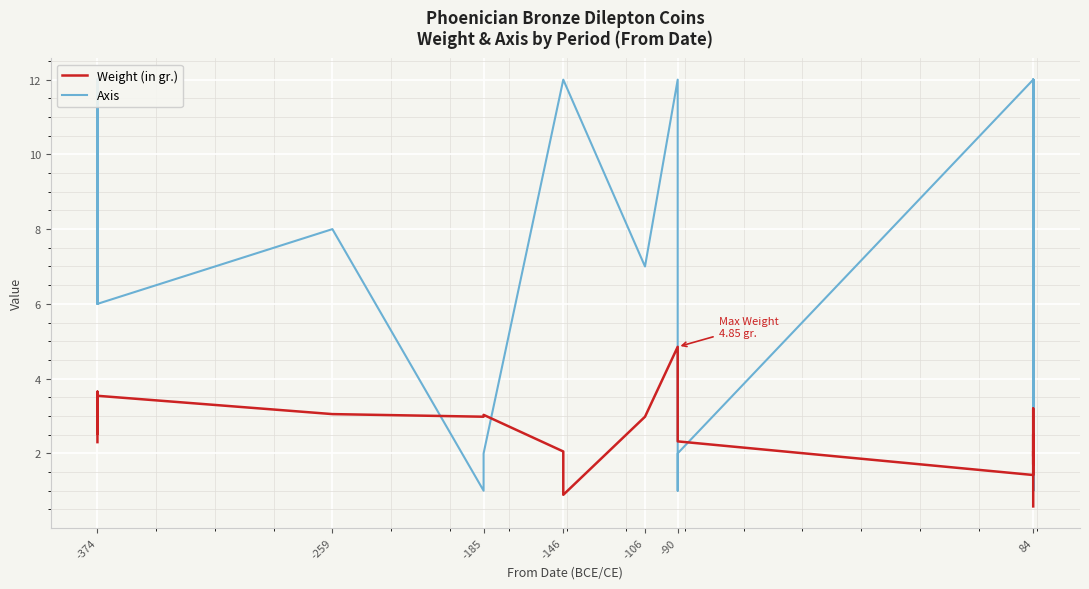

At -374, list the series in order from largest to smallest.

Axis, Weight (in gr.)